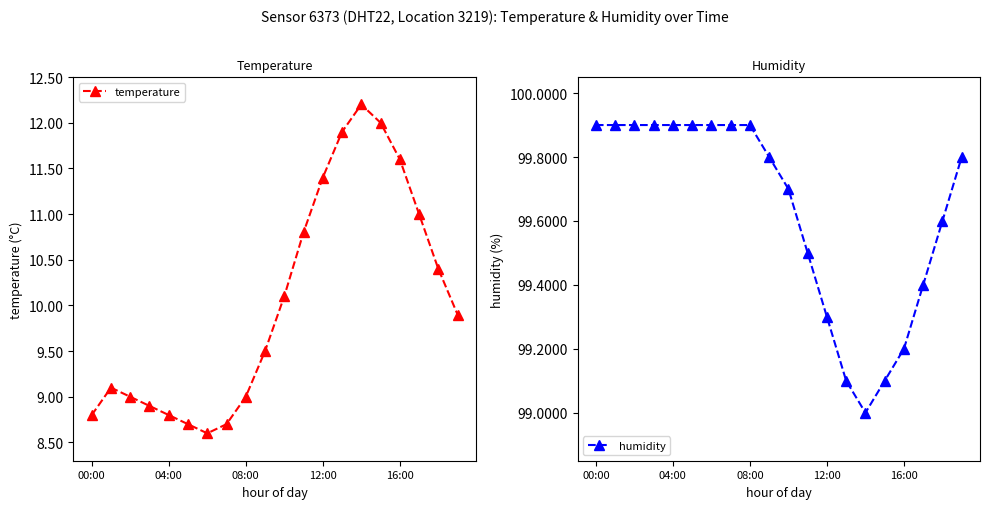

What position from the left is 11?

12